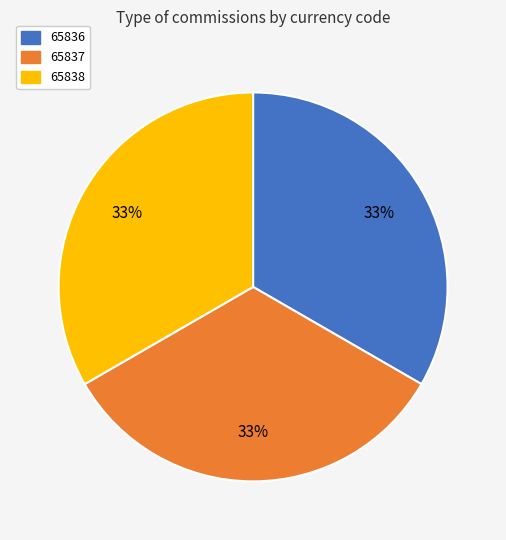

Is 65836 the majority of the pie?

No